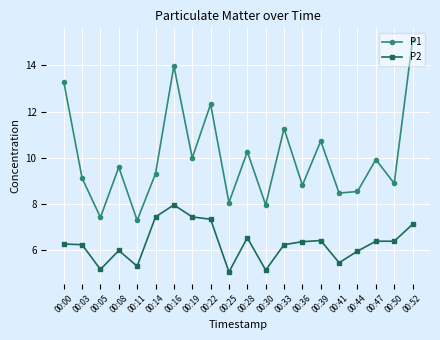

How many interior local peaks does the P1 series have?

7